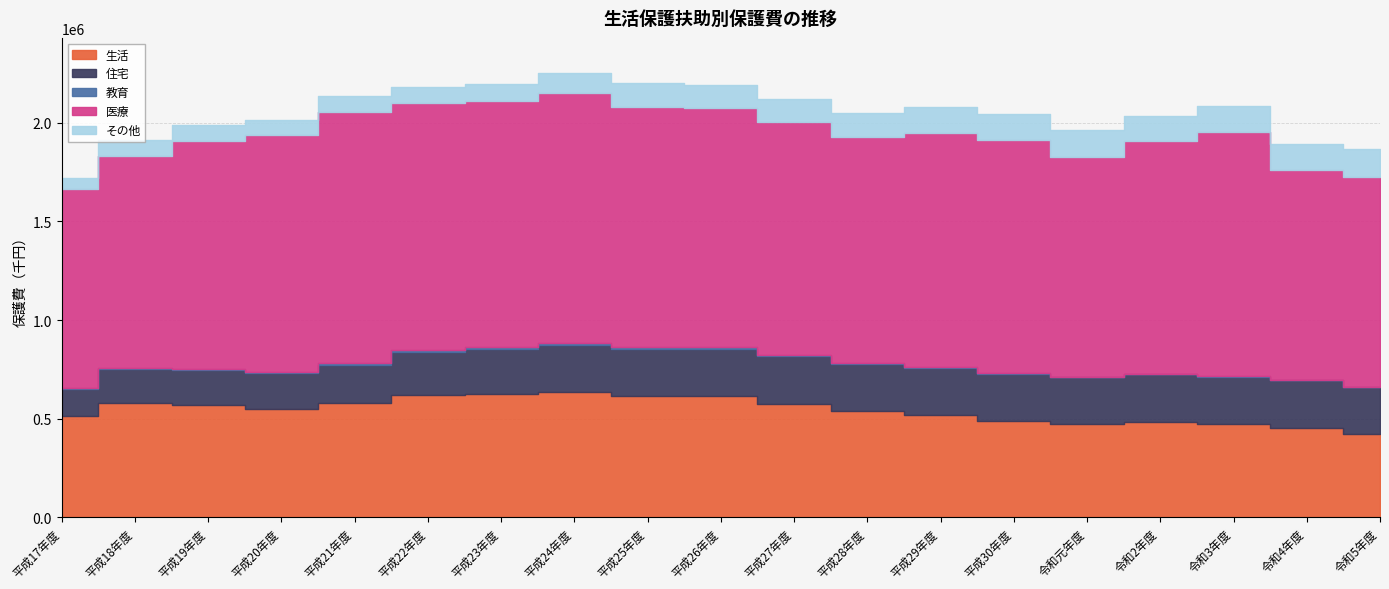

True or false: 生活 and 教育 cross at least once.

False